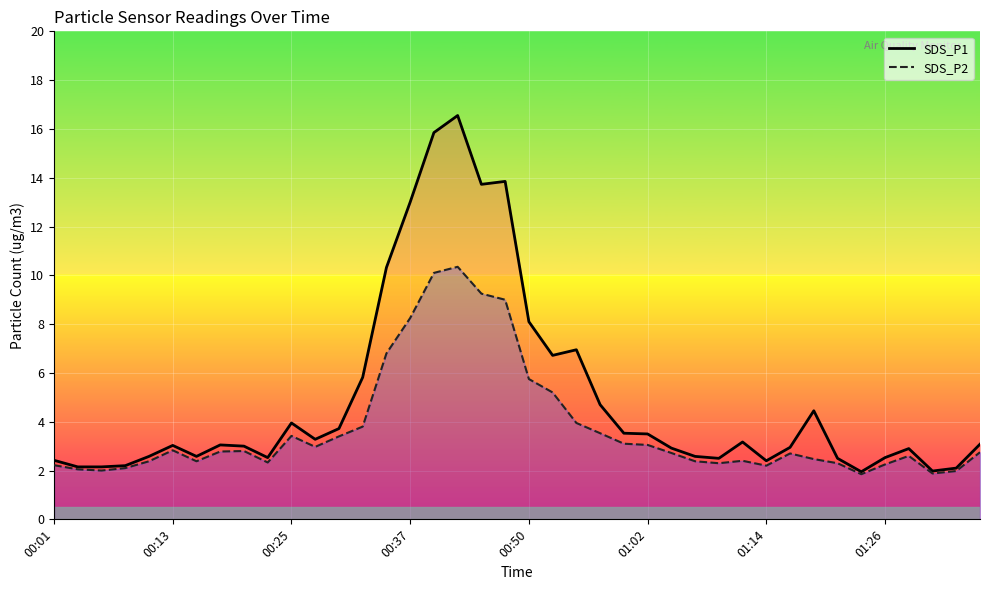

What is the difference between the highest and lowest values at 33?

0.2